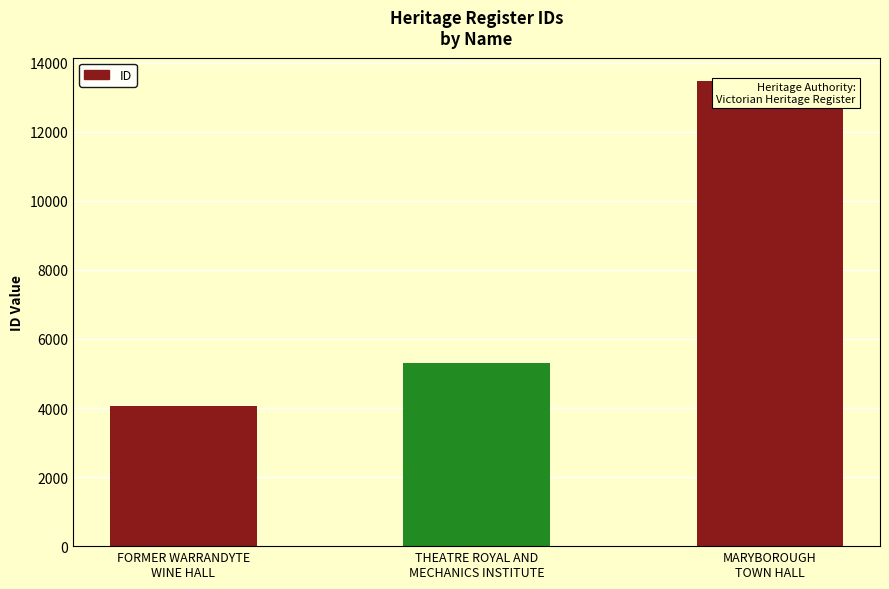

Count the values in the range 4047 to 13472.

3